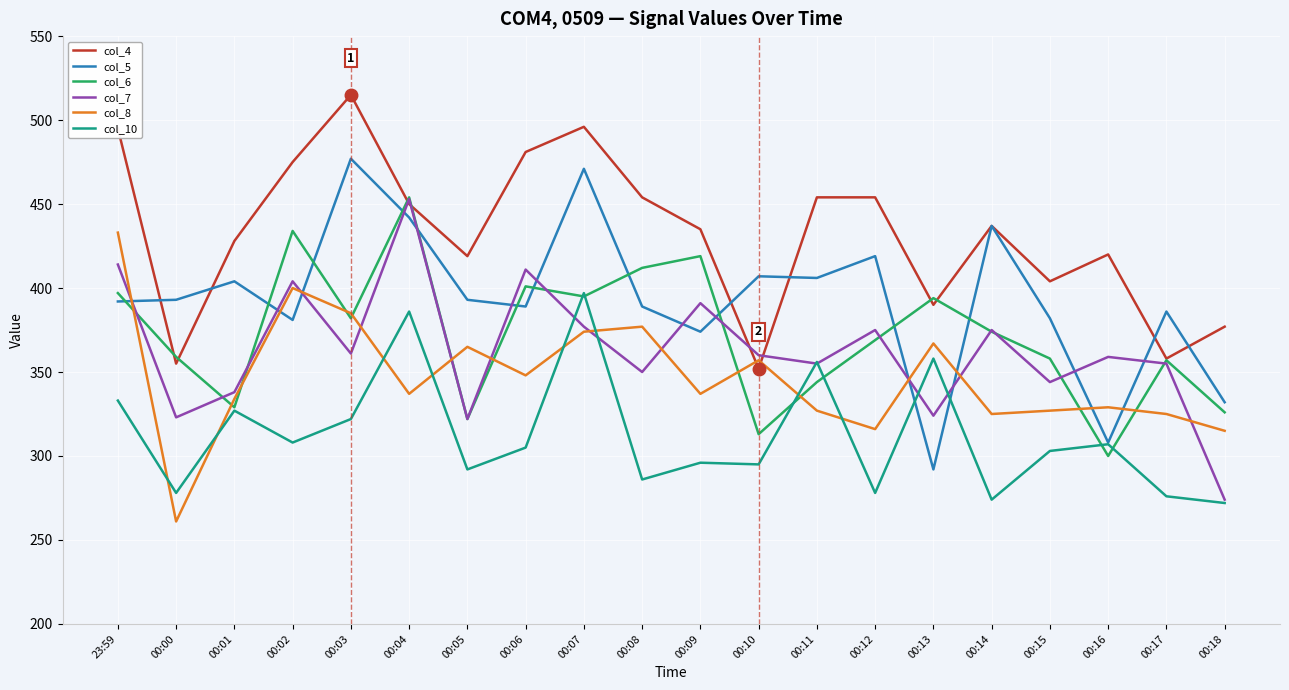

How many intersections are there between col_5 and col_6?

11